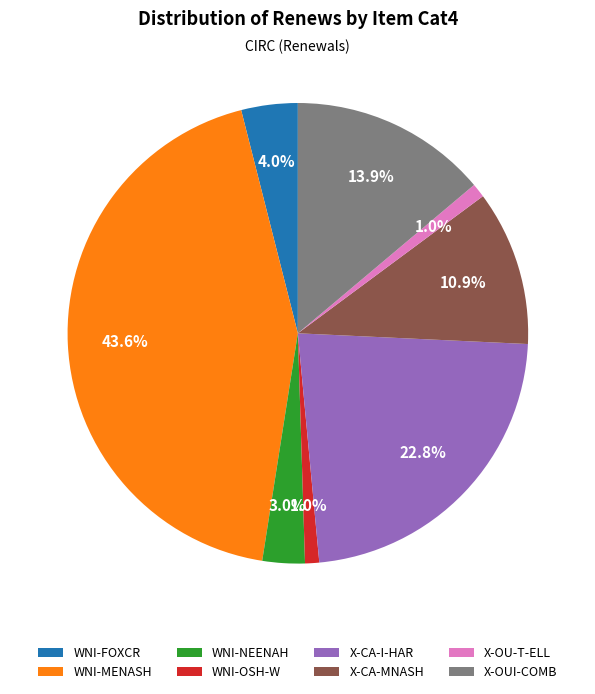

Which slice is the largest?

WNI-MENASH